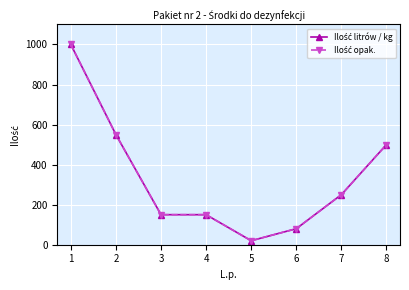

Is this an area chart (filled region under the line)?

No